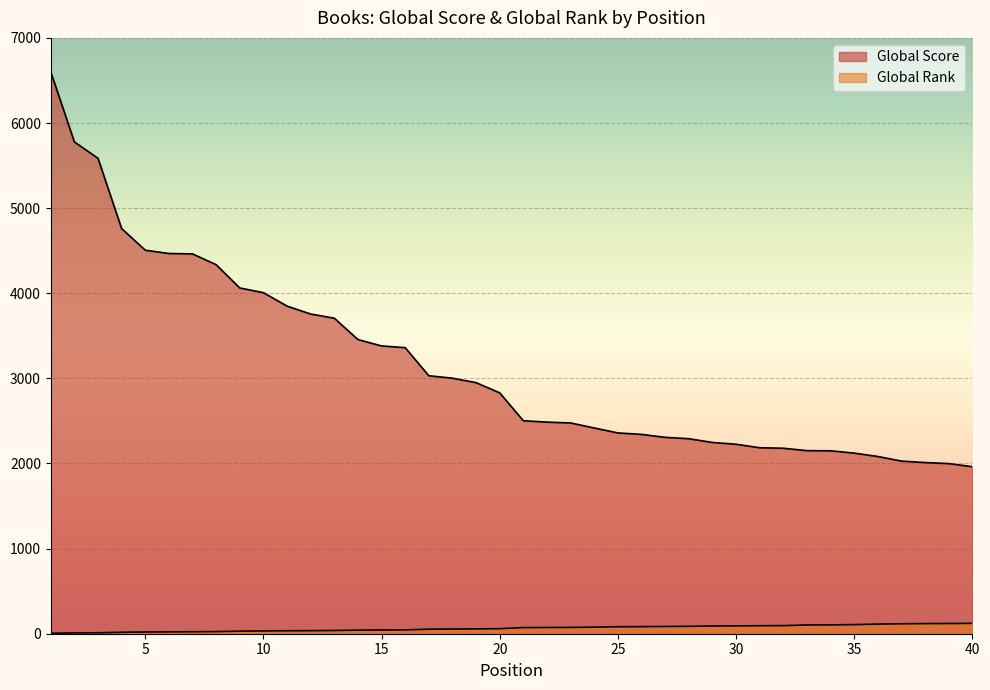

True or false: Global Rank and Global Score cross at least once.

False